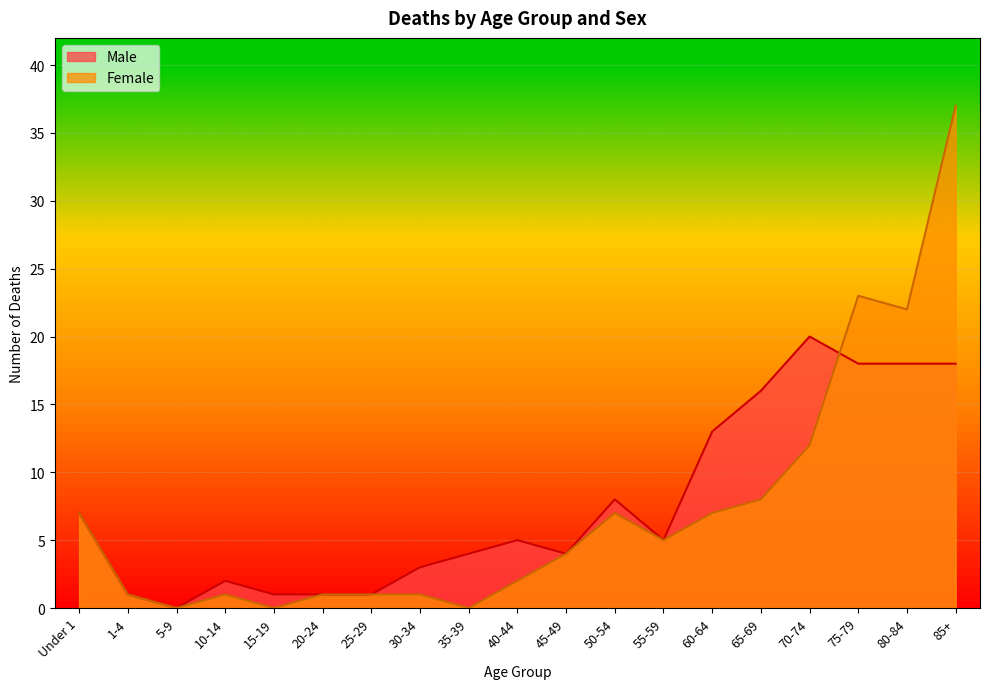

List the labels in order of Female value, largest first.

85+, 75-79, 80-84, 70-74, 65-69, Under 1, 50-54, 60-64, 55-59, 45-49, 40-44, 1-4, 10-14, 20-24, 25-29, 30-34, 5-9, 15-19, 35-39